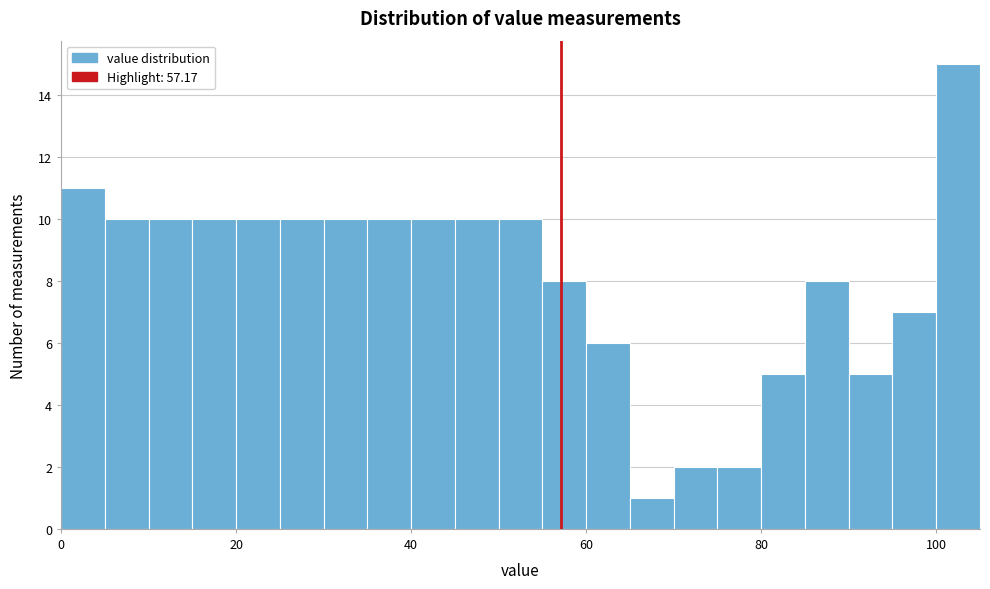

Around what value on the x-axis is the tallest bar? Give the approximate position of its centre, as read against the axis.

102